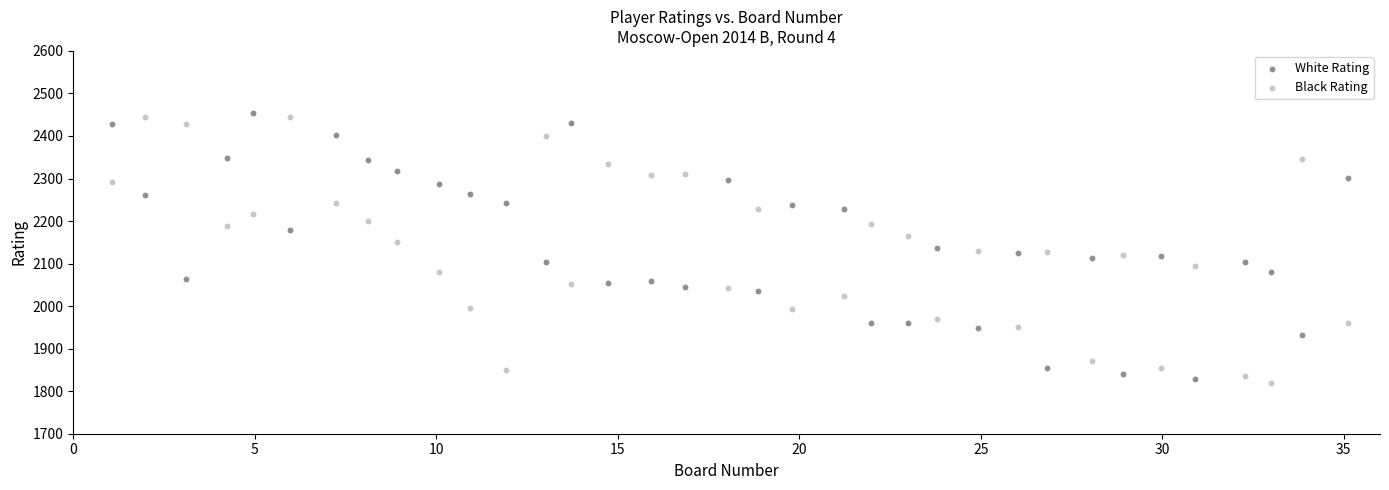

What are all the series names shown in the legend?

White Rating, Black Rating